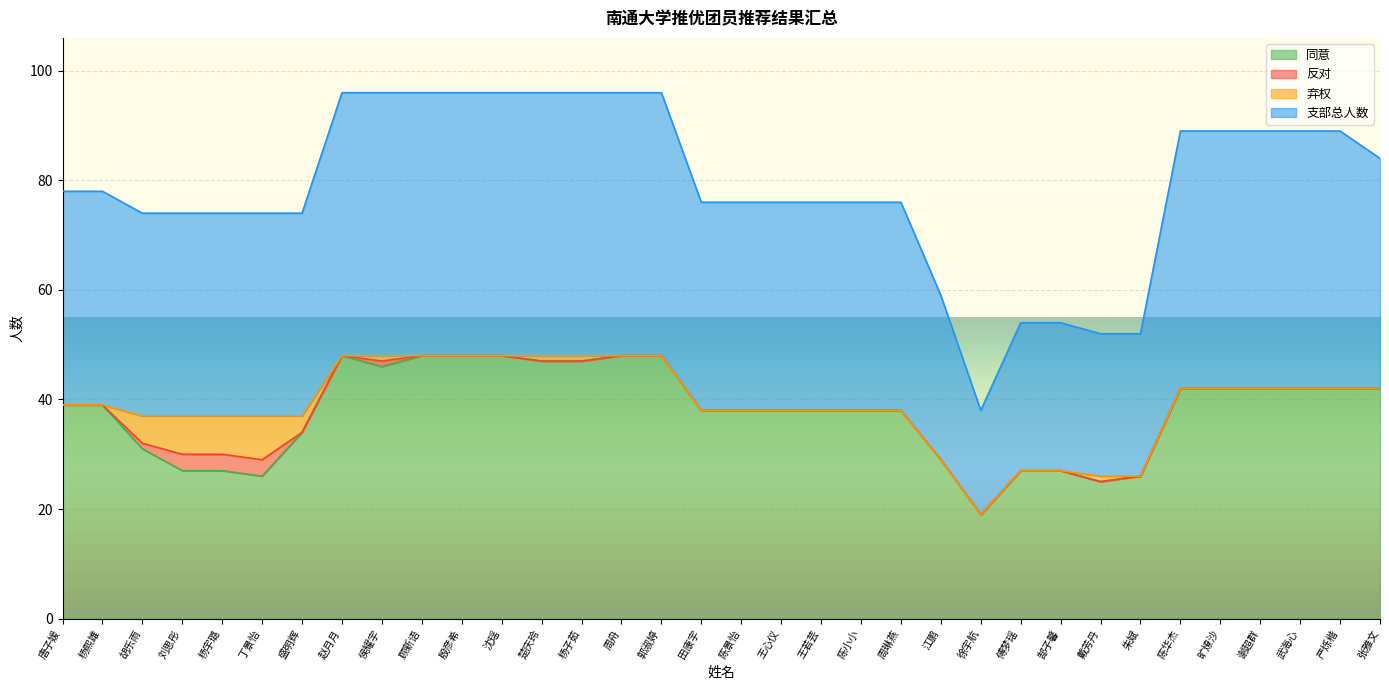

What is the maximum value for 同意?

48